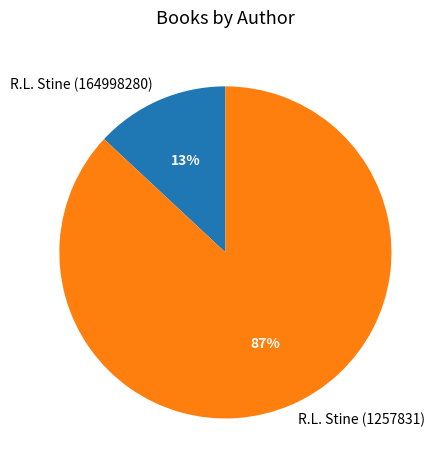

Rank the categories by value from highest to lowest.

R.L. Stine (1257831), R.L. Stine (164998280)